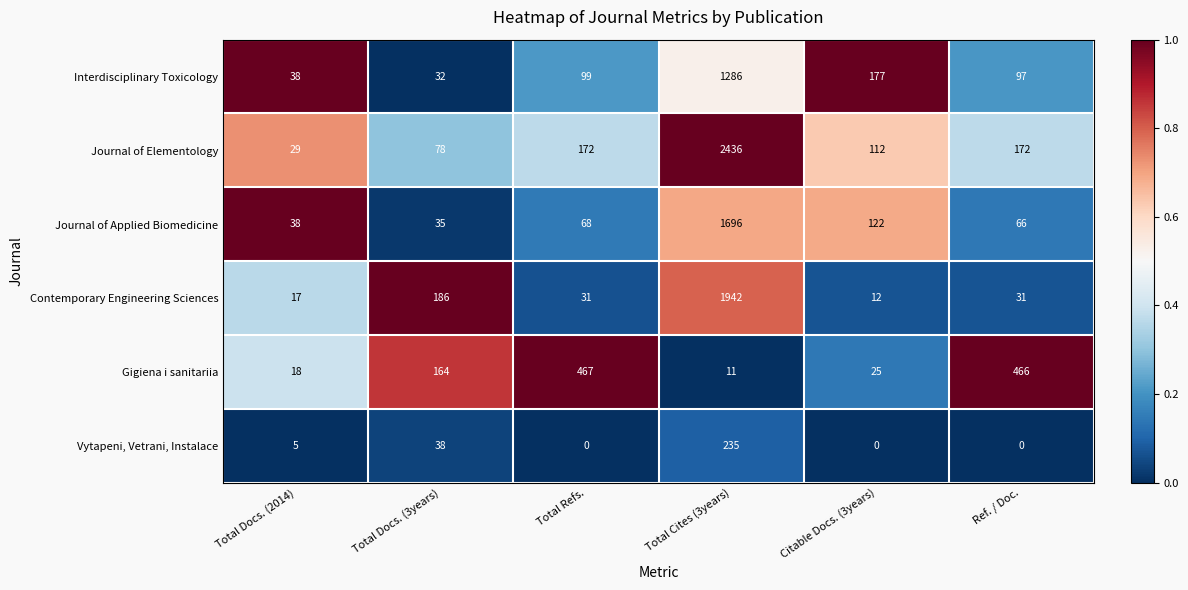

At how many categories does at least one series exceed 0?

6